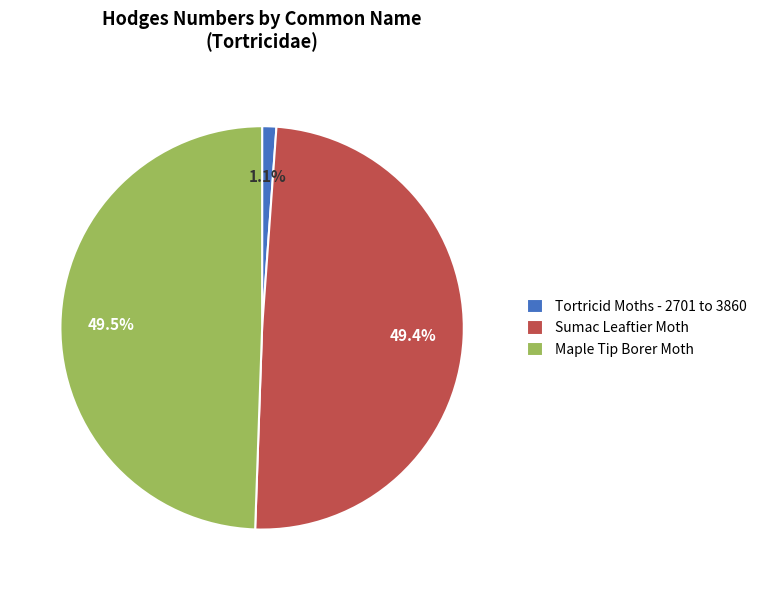

Is there any slice that represents more than half of the pie?

No